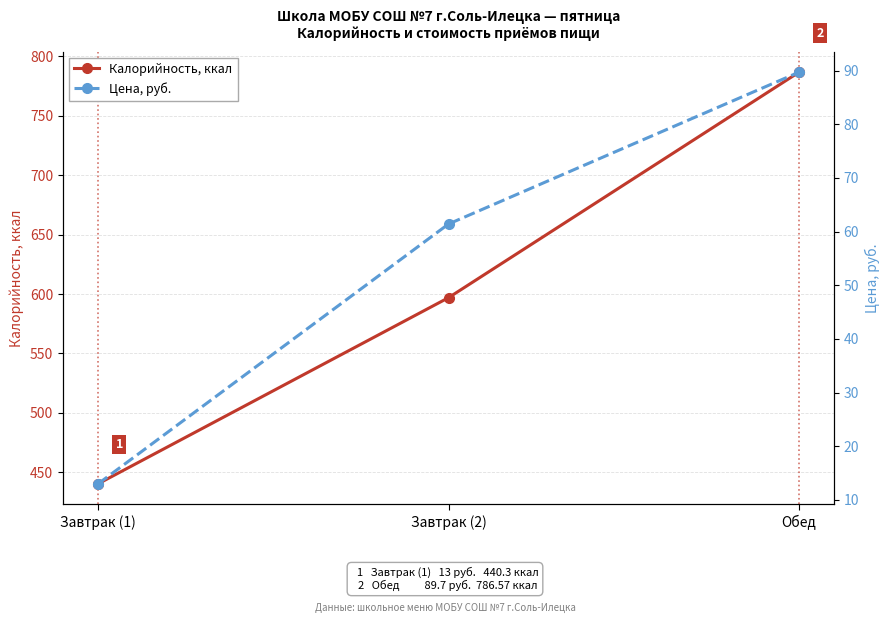

Does the chart display data point markers on the line(s)?

Yes